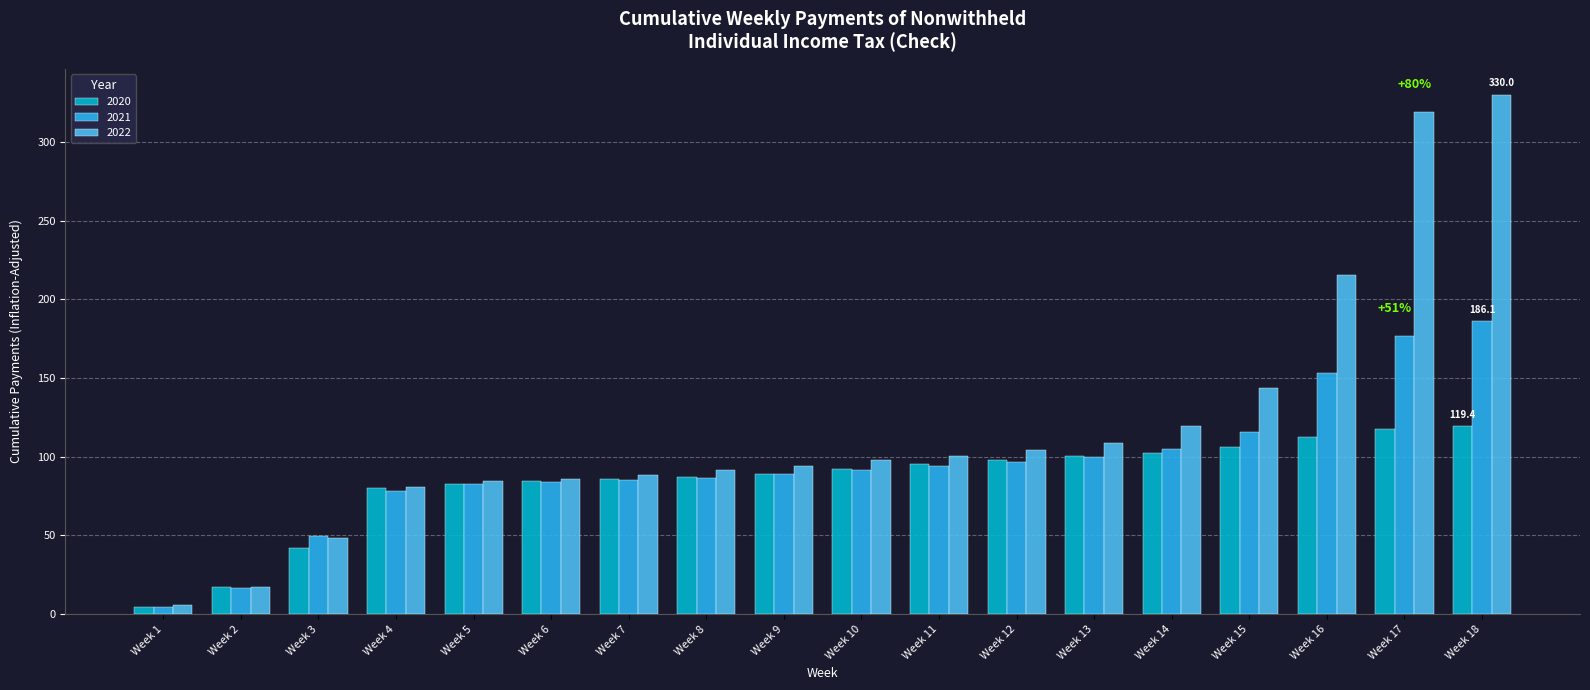

Which category has the lowest value in the 2020 series?

Week 1